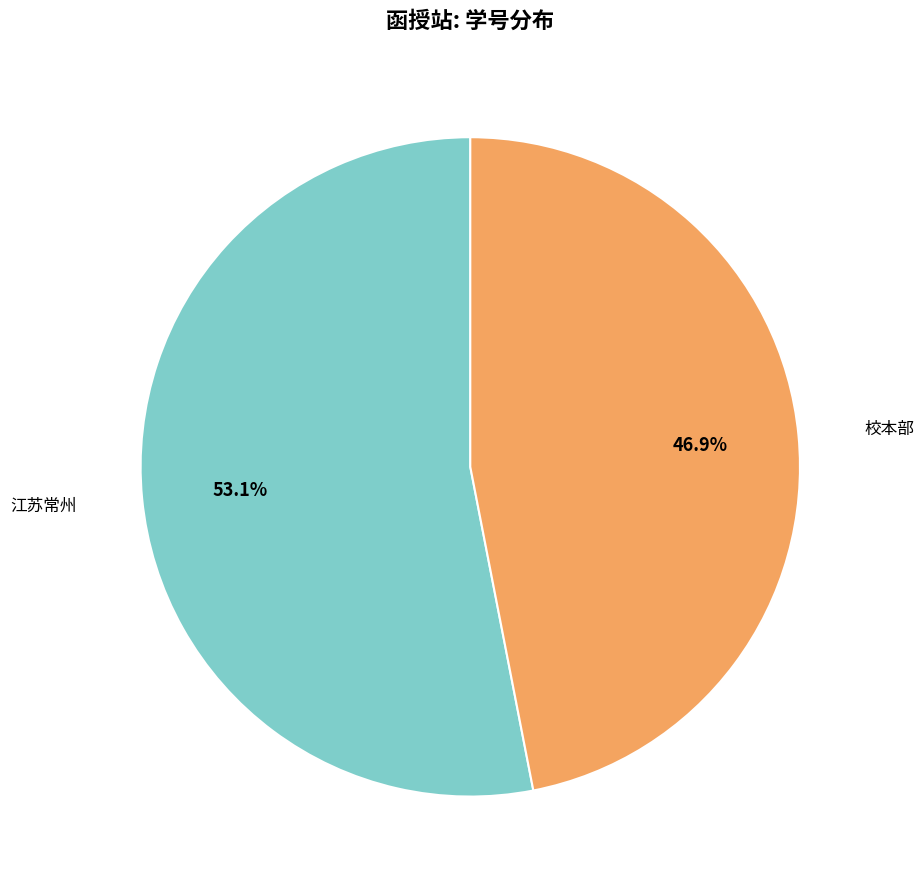

How many slices are in this pie chart?

2